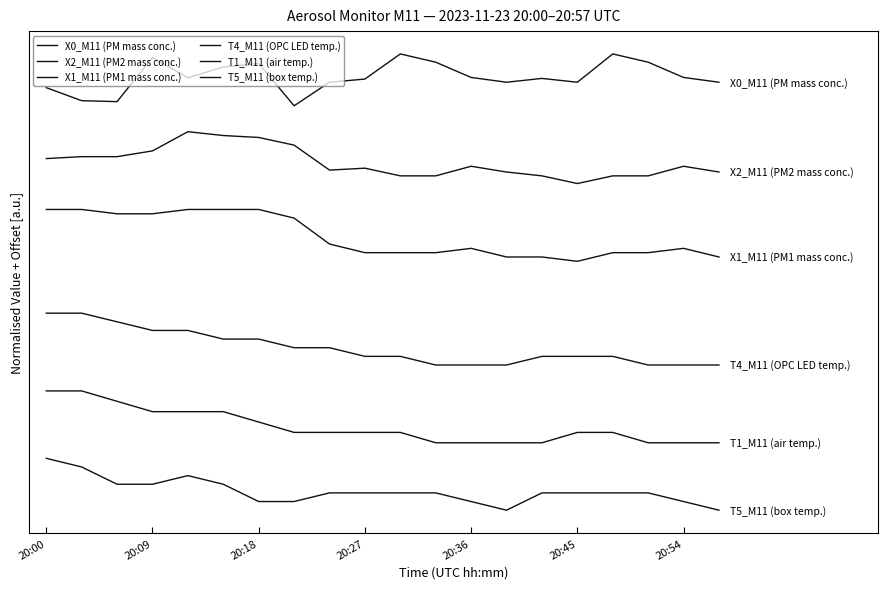

What is the value of the X0_M11 (PM mass conc.) point at the 5th from the left?

4.5